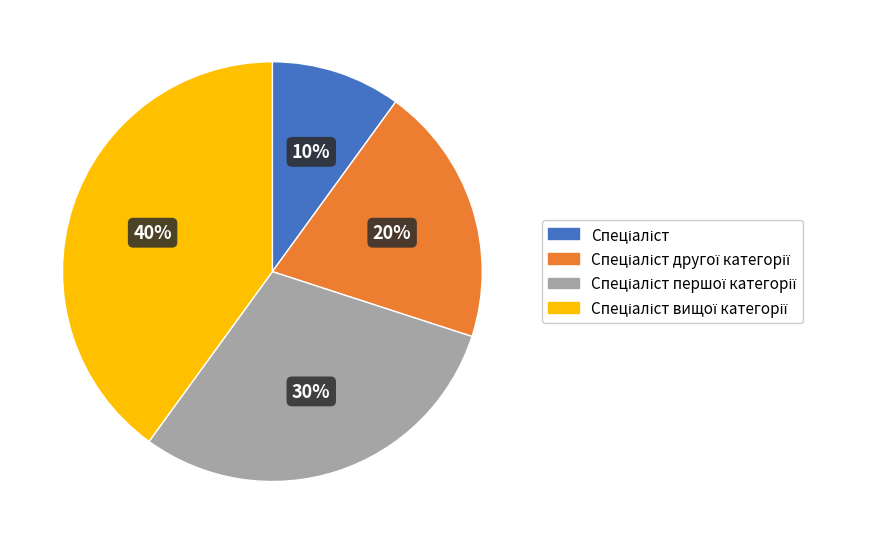

Does any single category account for the majority?

No